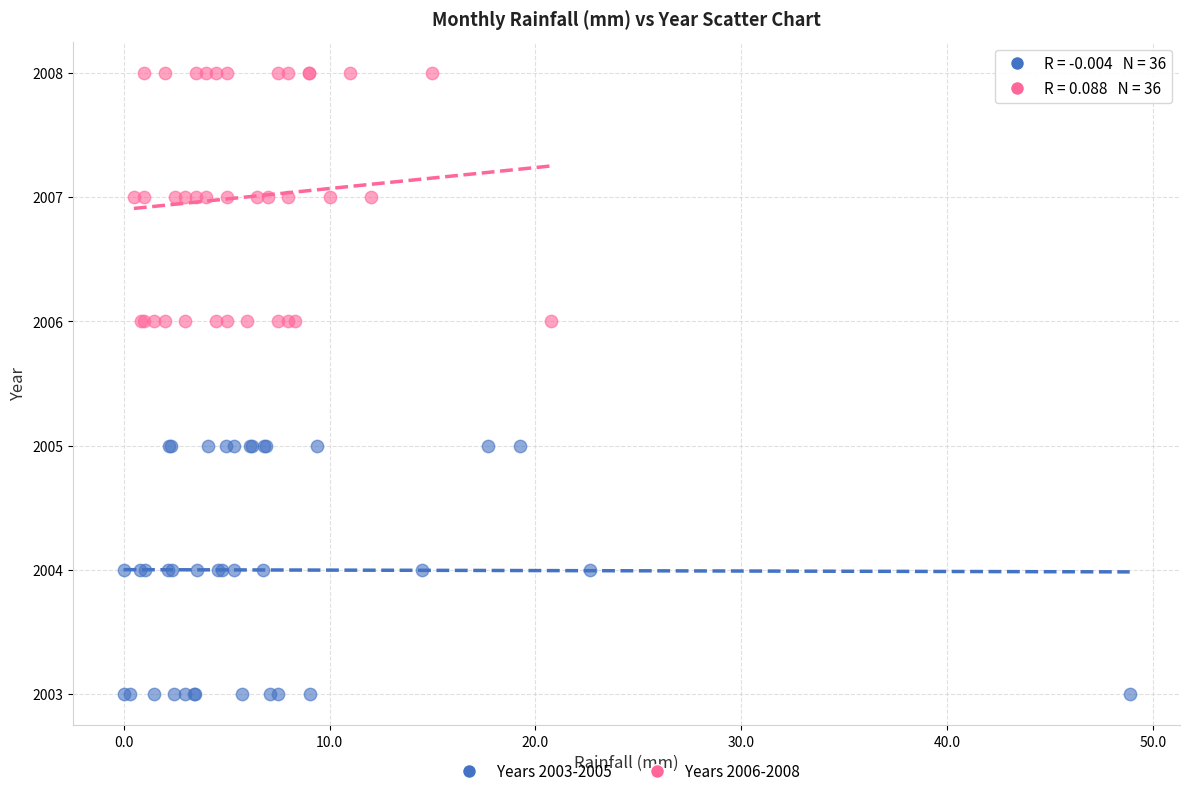

Which series reaches the maximum Y coordinate?

Years 2006-2008